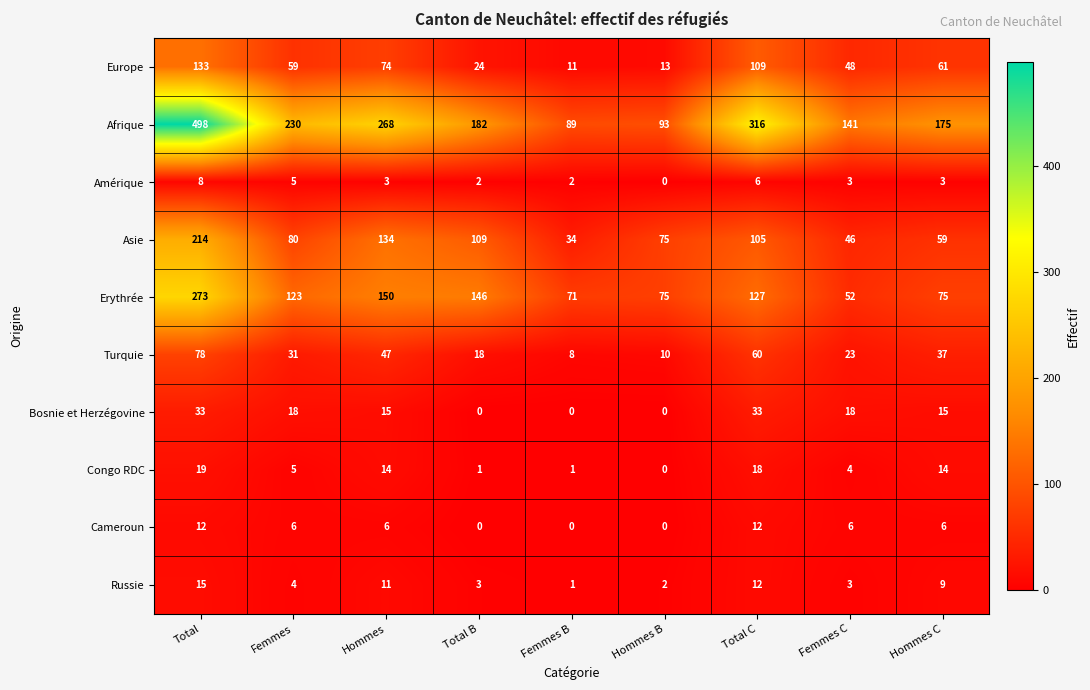

The Congo RDC series shows 5 at Total. True or false?

False